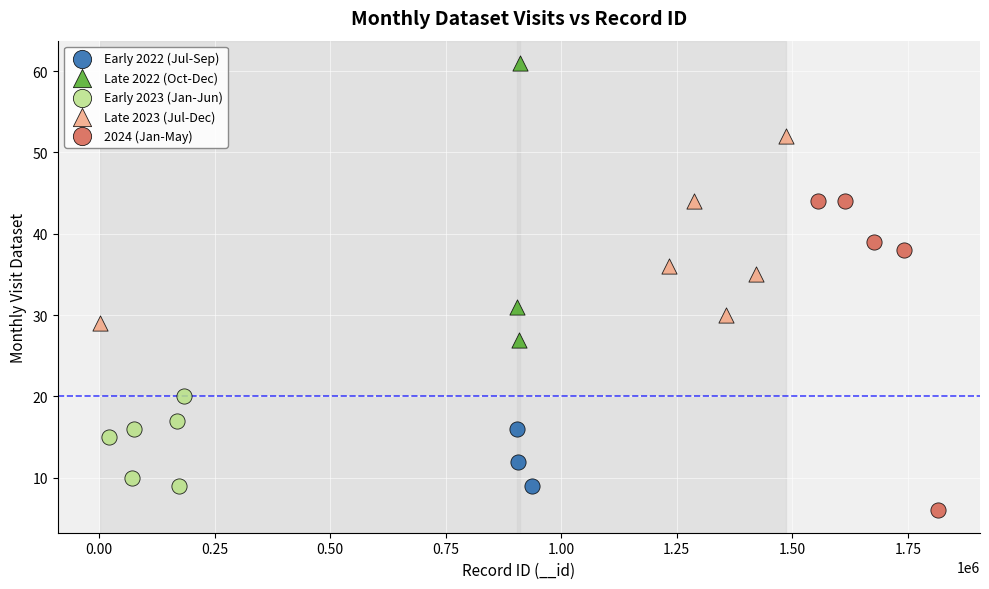

Which series has the widest spread of Y values?

2024 (Jan-May)